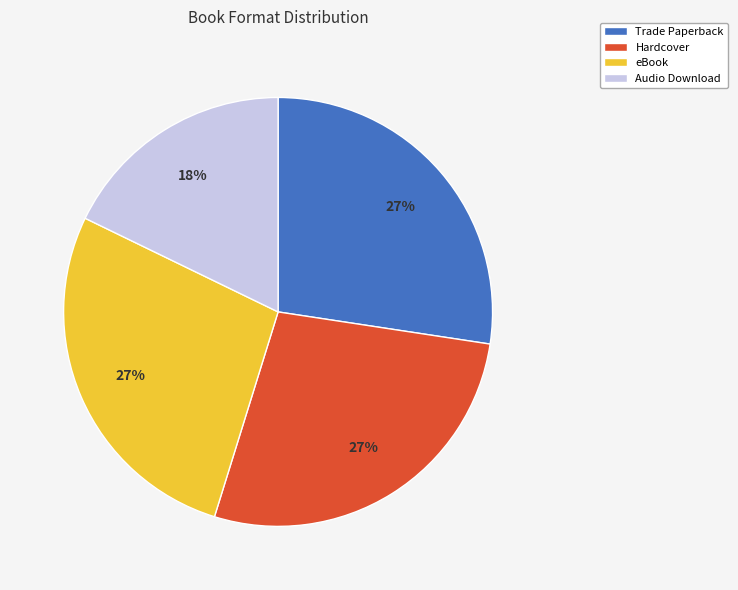

Does any single category account for the majority?

No